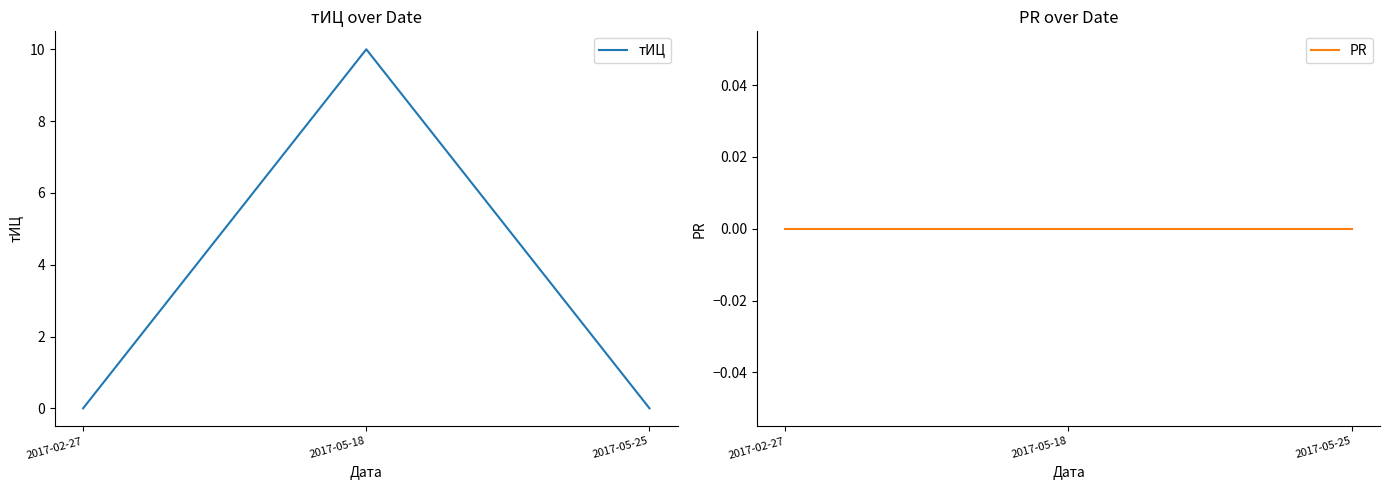

Rank the series by their average value, from highest to lowest.

тИЦ, PR